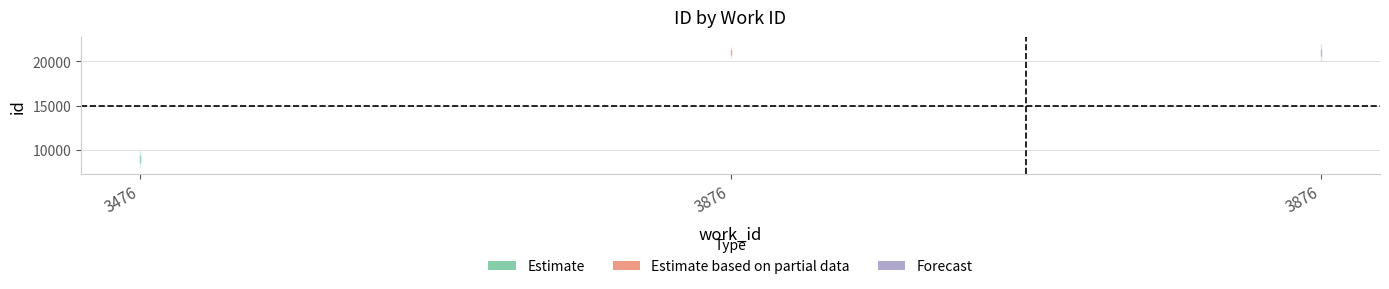

What is the difference between the maximum and minimum values?

12103